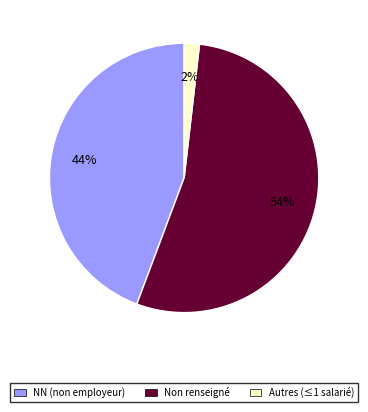

Is there a majority slice in this chart?

Yes